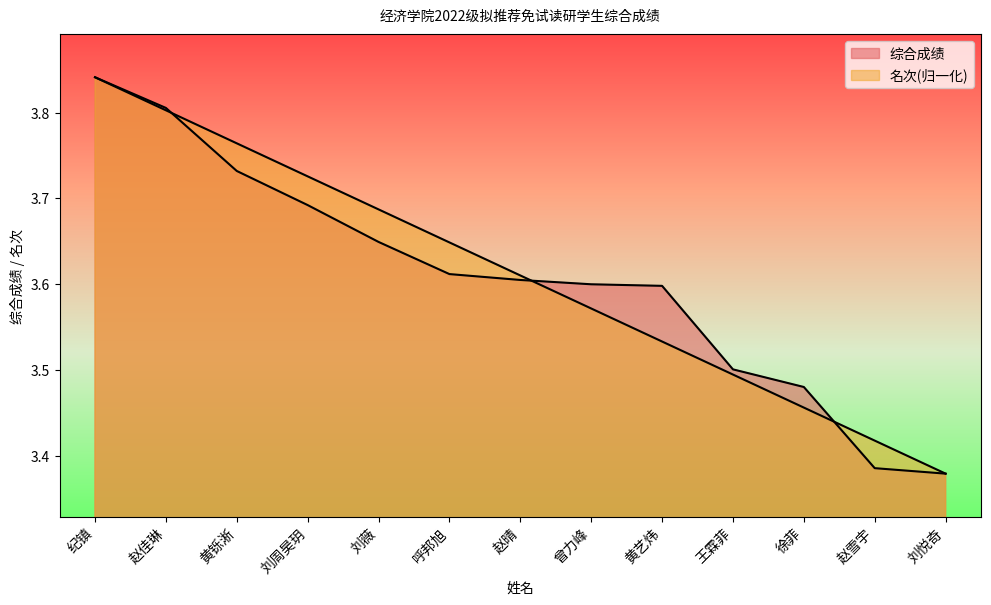

Between which two adjacent categories do 名次 and 综合成绩 first intersect?

赵佳琳 and 黄铄淅